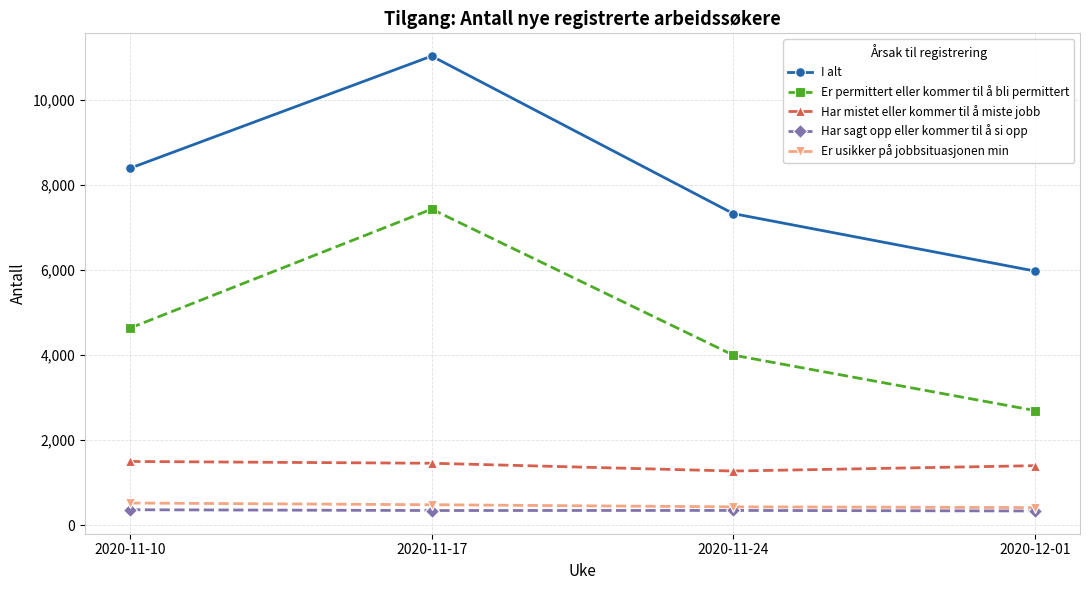

What is the difference between the Har mistet eller kommer til å miste jobb values at 2020-11-10 and 2020-11-24?

225